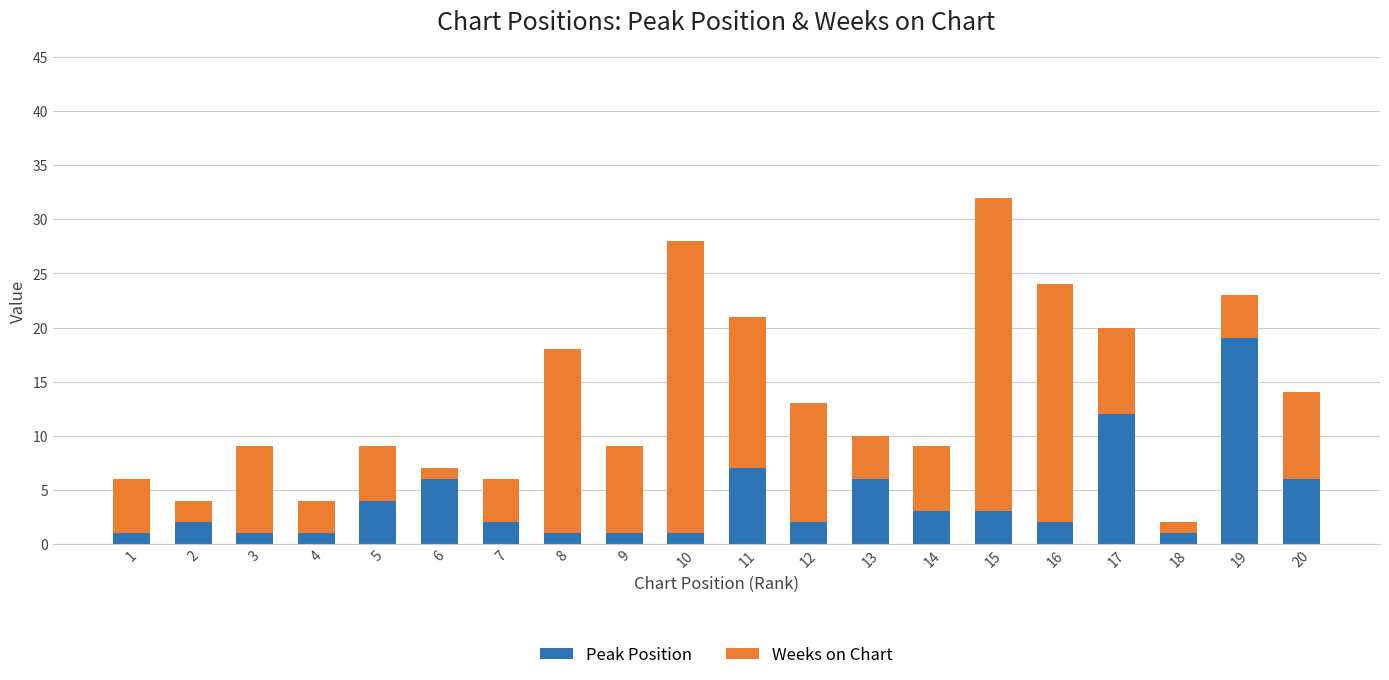

What is the maximum value for Peak Position?

19